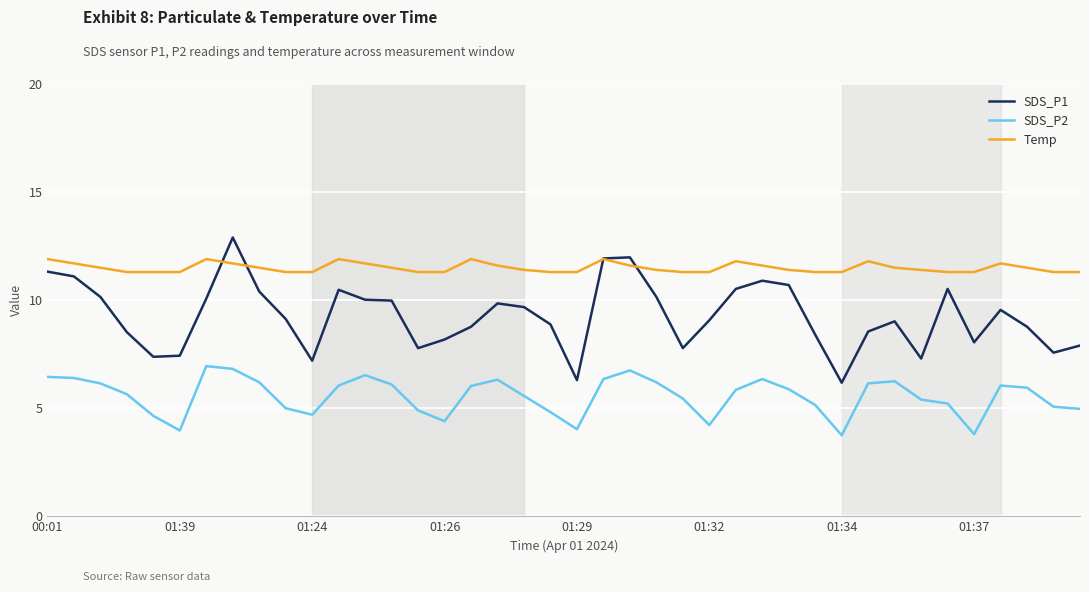

How many series are shown in this chart?

3